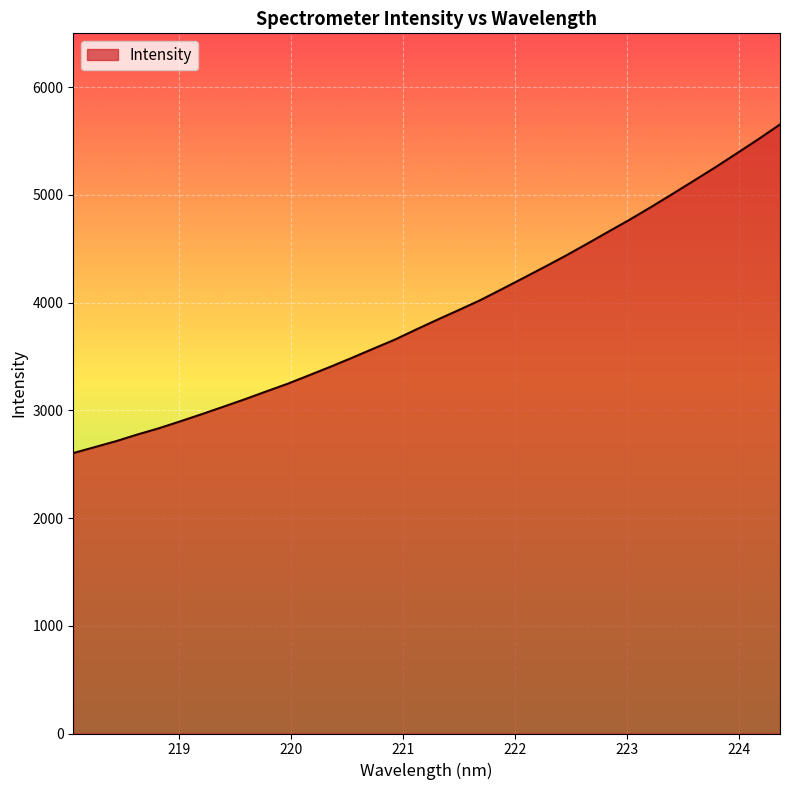

What is the smallest value displayed?

2603.3